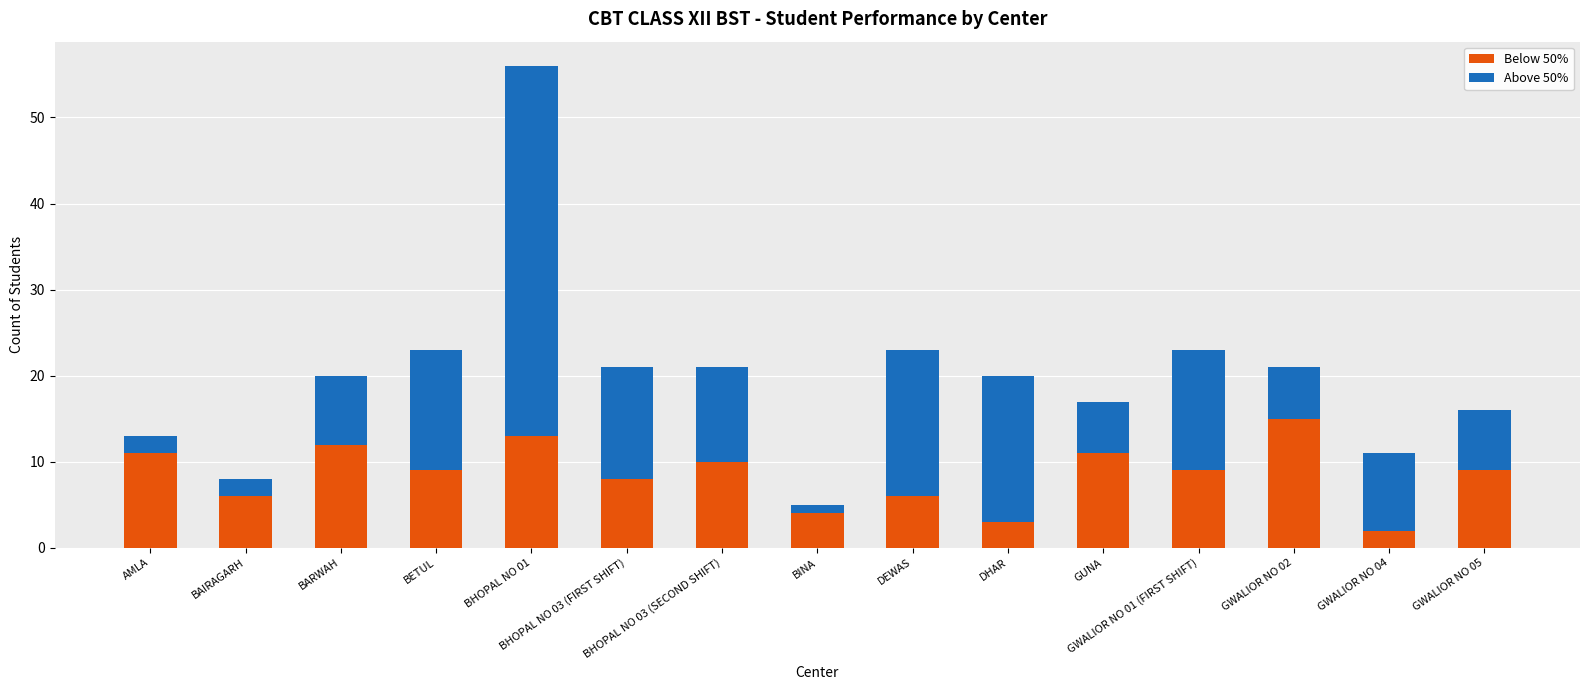

What is the sum of all Below 50% values?

128